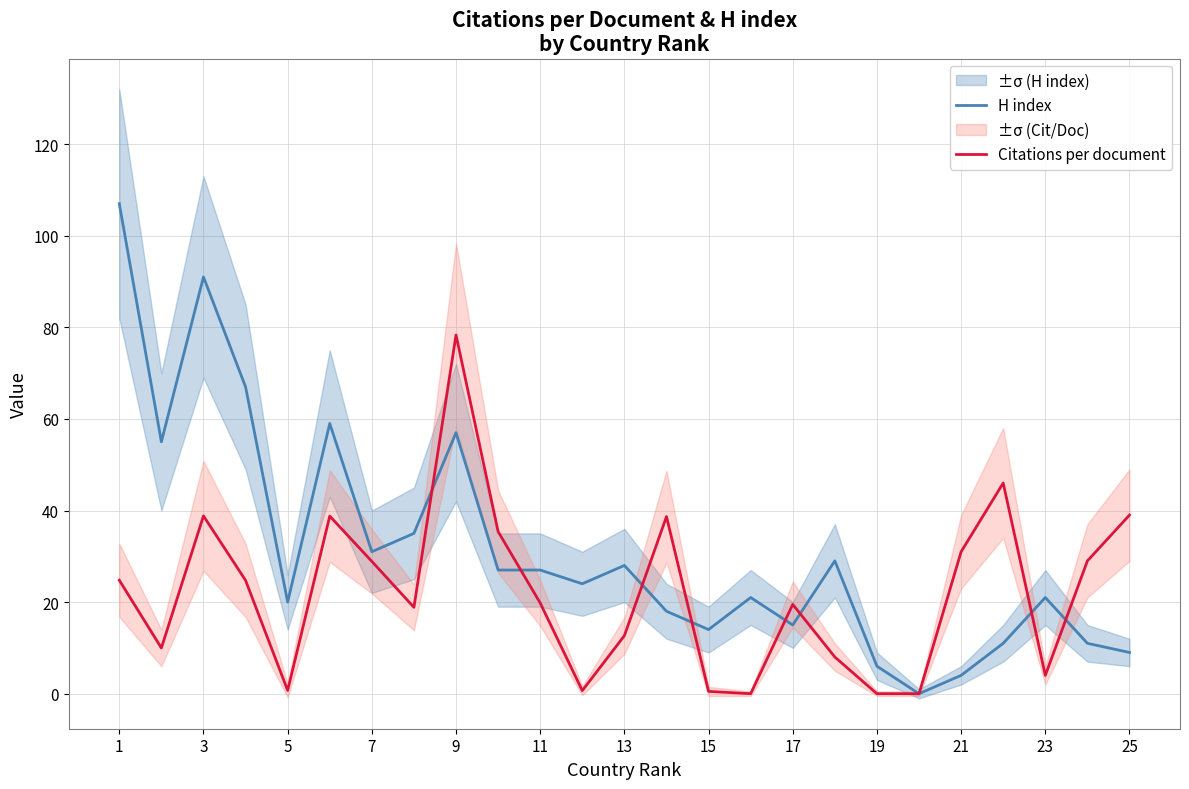

What are all the series names shown in the legend?

H index, Citations per document